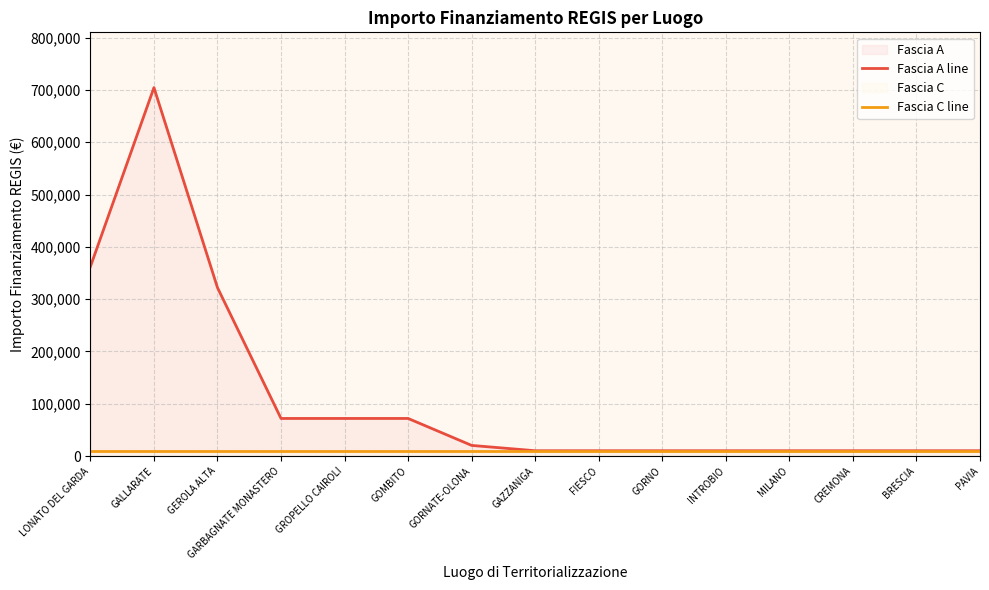

What value does the Fascia A line series have at GROPELLO CAIROLI?

71885.4